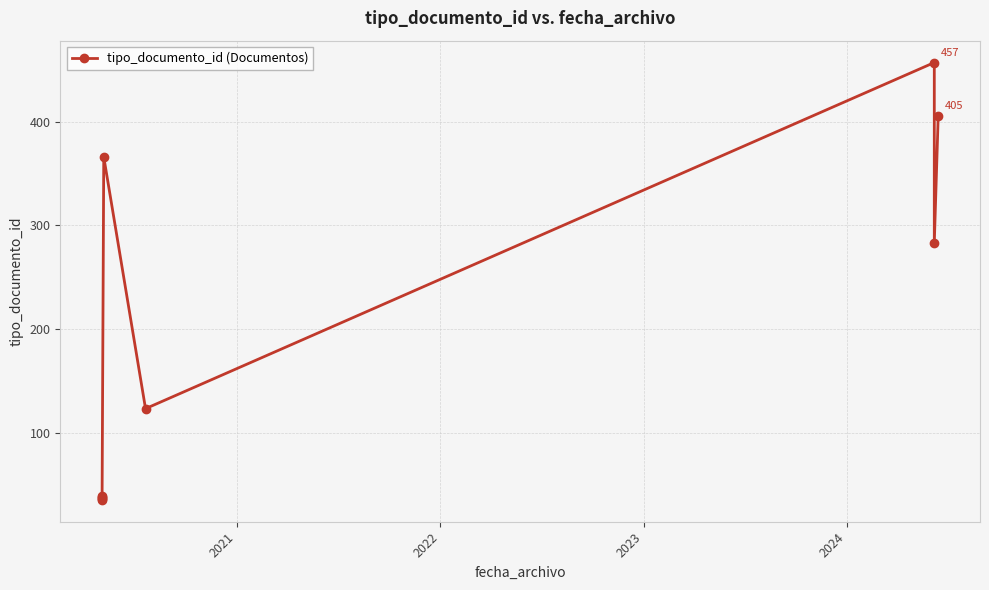

The chart shows a value of 193 at 6. True or false?

False